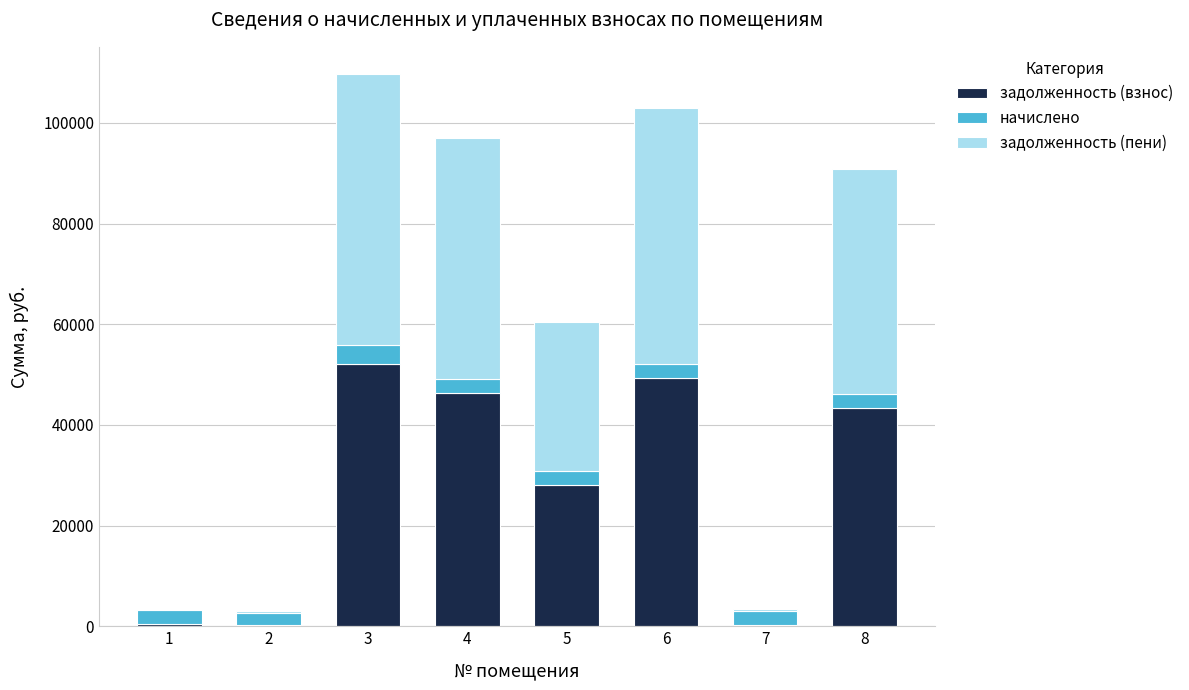

What is the total value across all series at 6?

102928.2